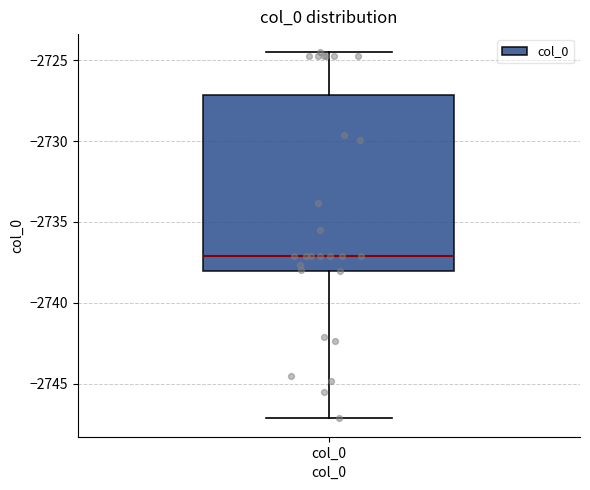

Read this box plot against the y-axis: the position of the median line, the range covered by the box, and the ends of both whiskers. The values are not printed on the chart, so give them approximately, as read against the axis.

median -2737.0, box -2738.0 to -2727.0, whiskers -2747.0 to -2724.5